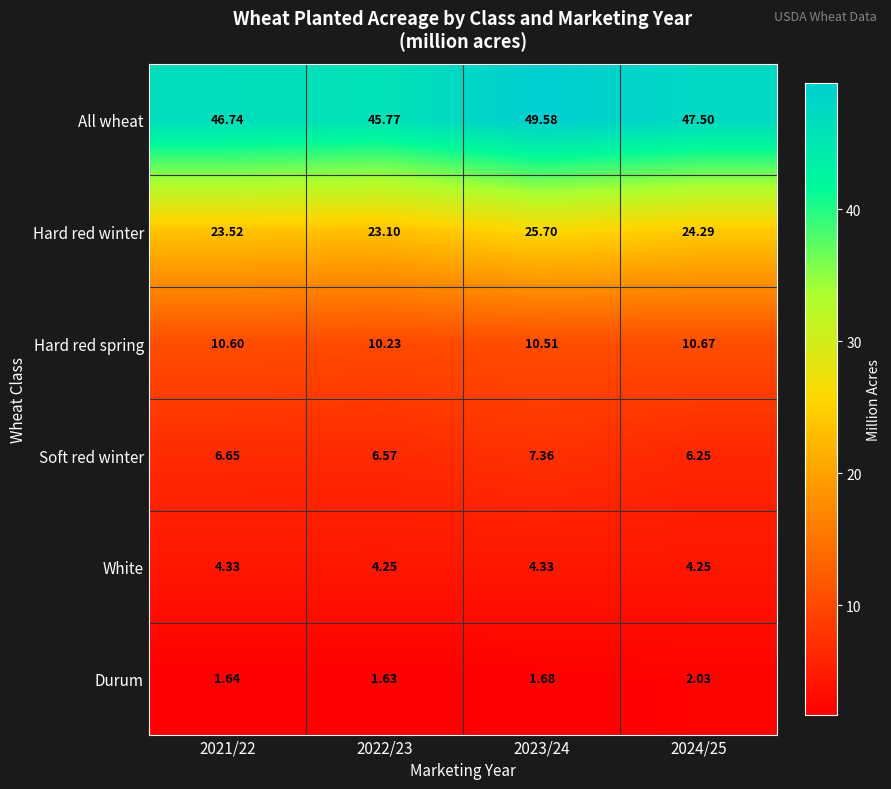

Which series has the largest total across all categories?

All wheat